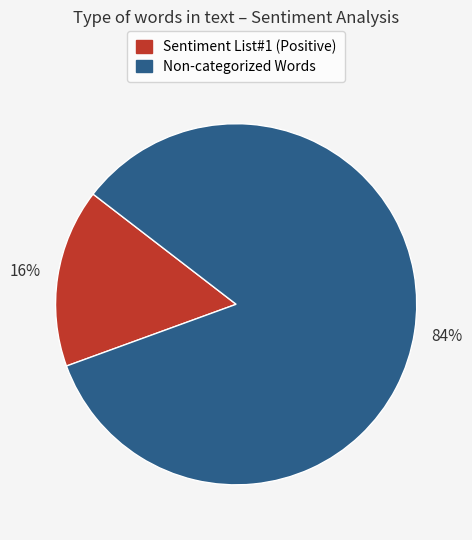

True or false: Sentiment List#1 (Positive) accounts for 3% of the total.

False